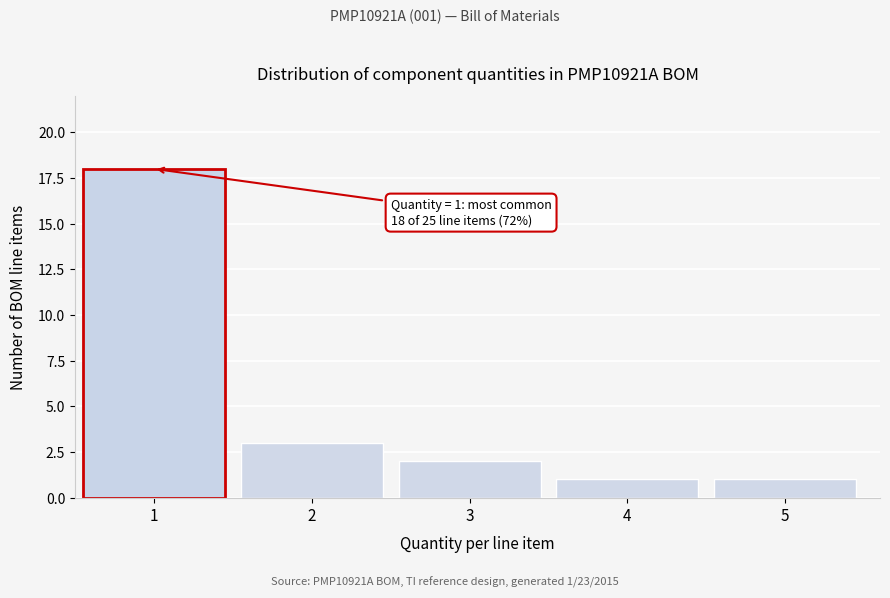

Reading right to left, transcribe all the data shown in this chart.

1	1	2	3	18